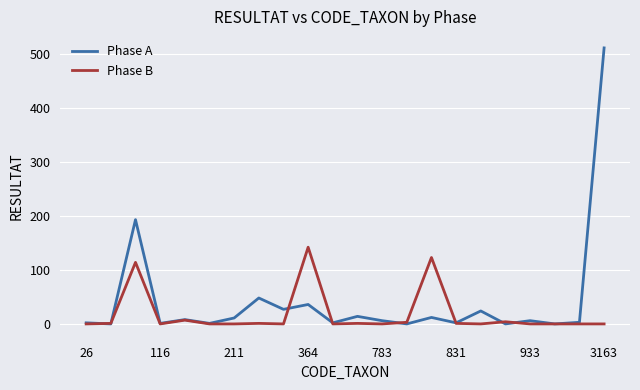

What is the sum of all Phase A values?

907